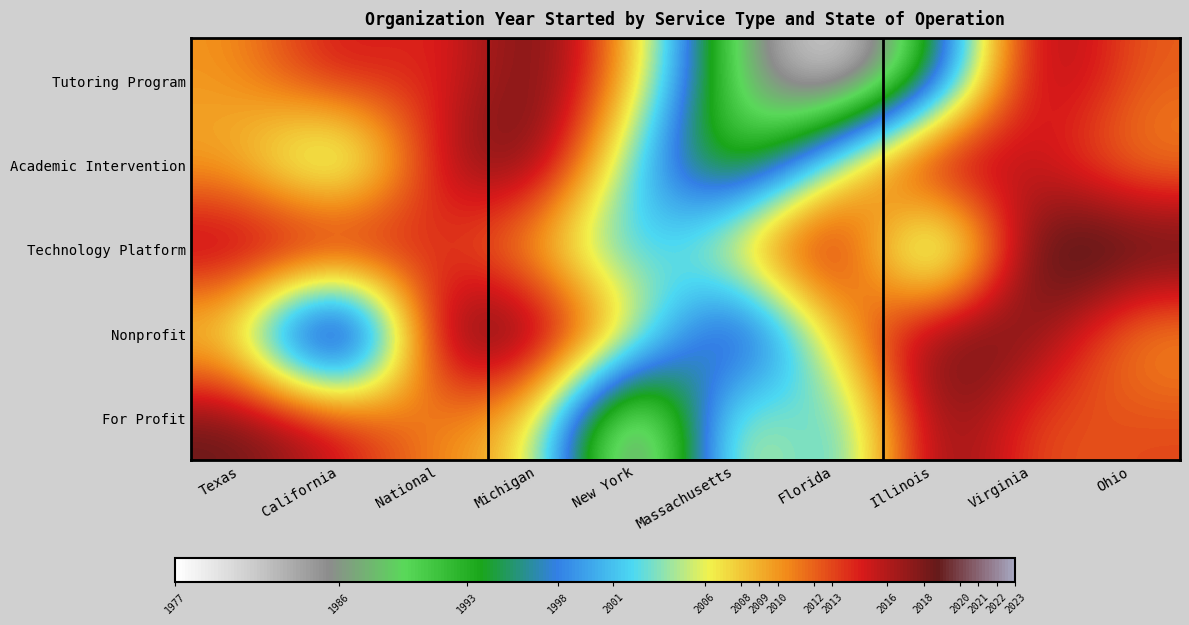

Which has a higher value, Ohio or Texas?

Ohio